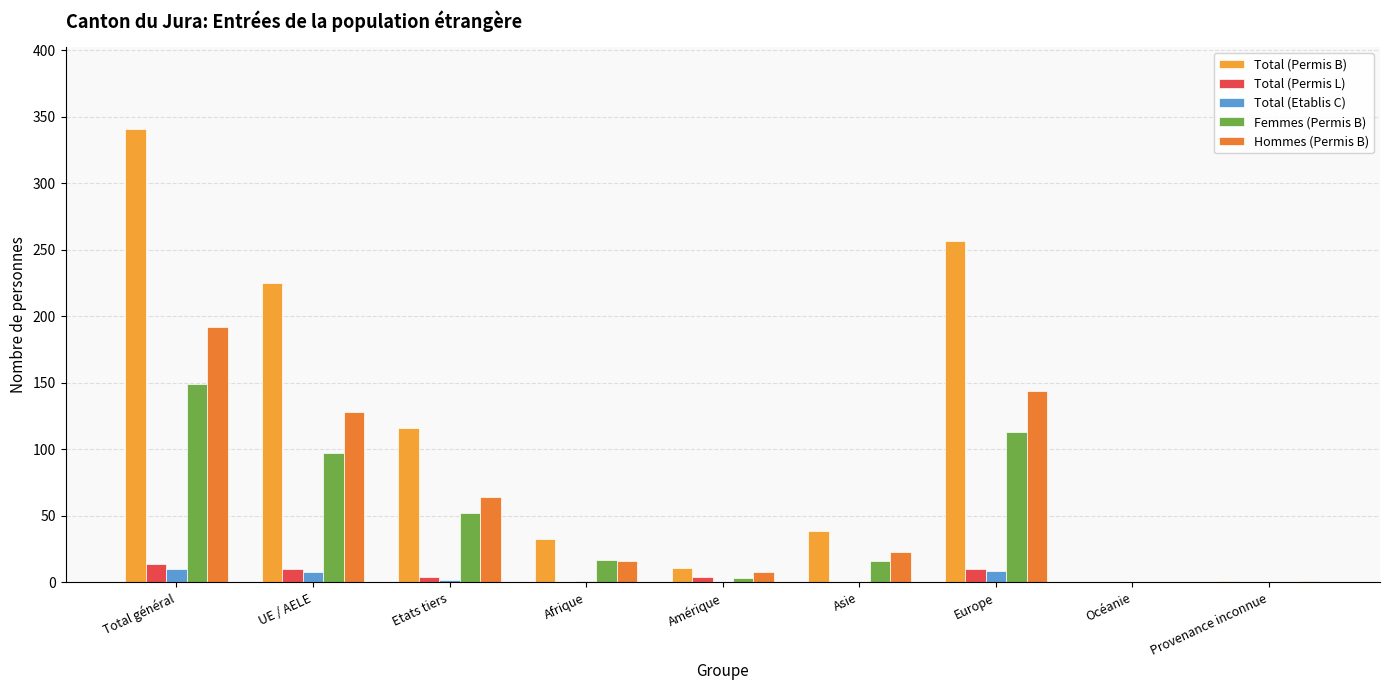

Does the chart contain stacked bars?

No